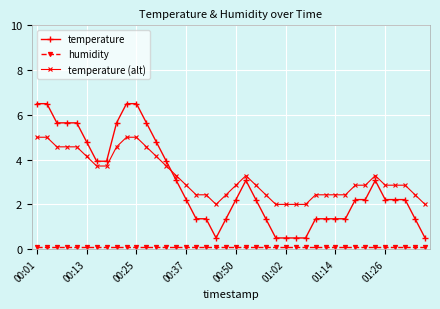

True or false: temperature has more than 1 points higher than both neighbors.

True